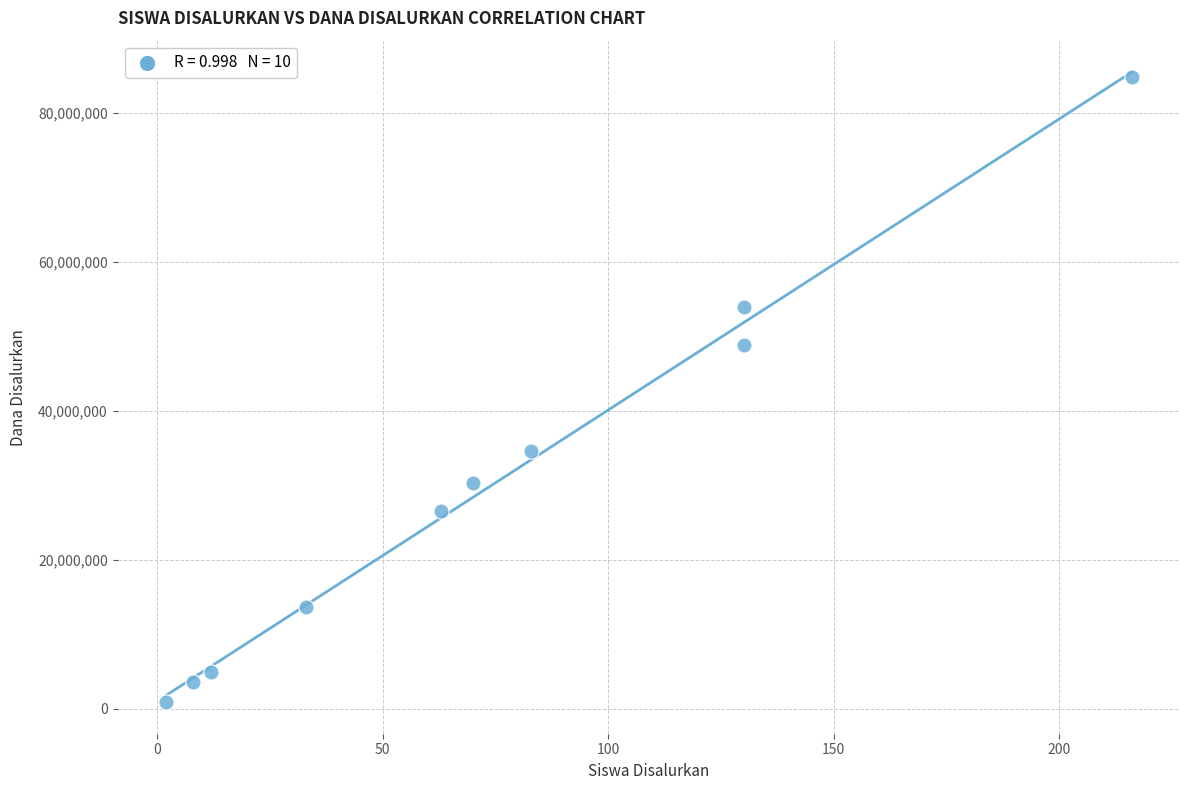

What Y value in the scatter plot is closest to 42862500?

48825000